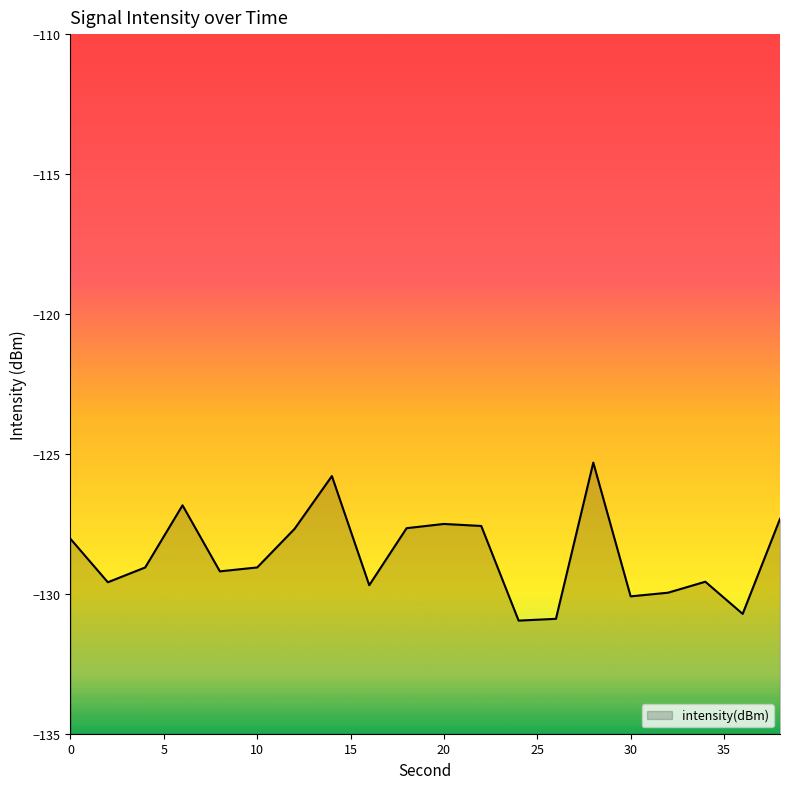

How many values are below -129?

11